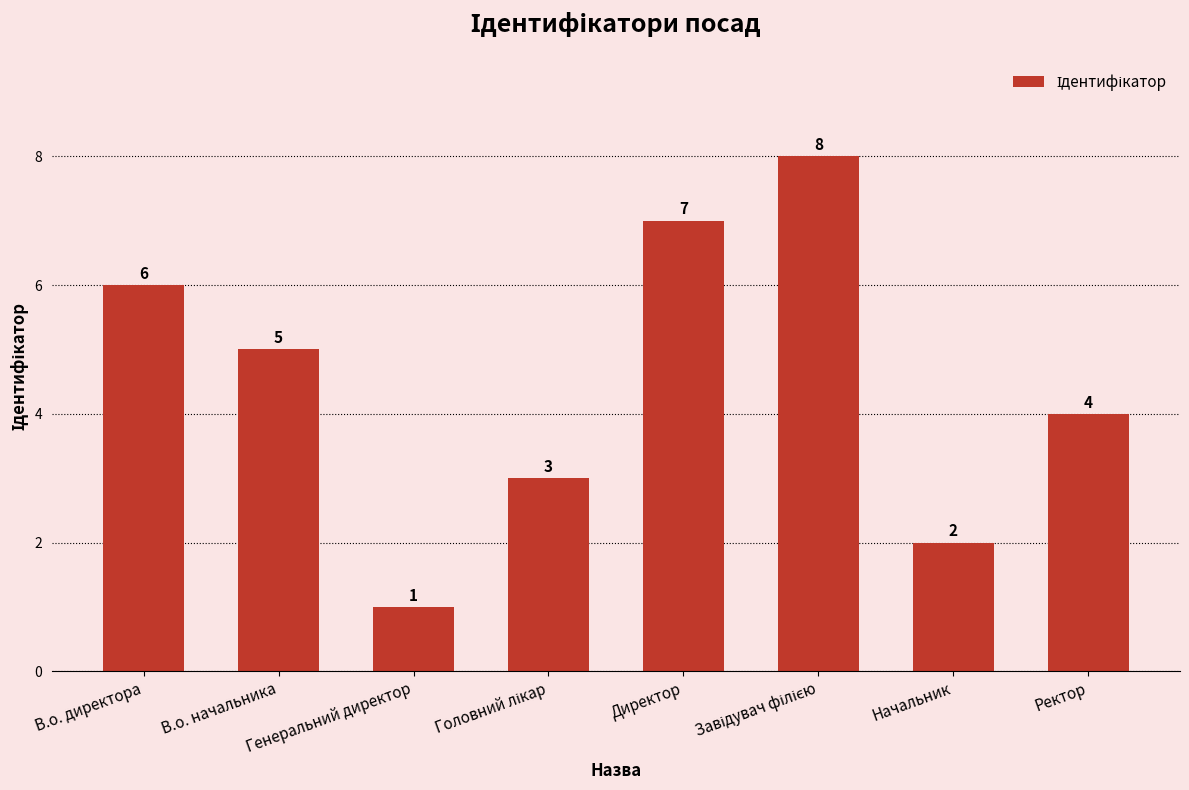

What is the sum of all values?

36